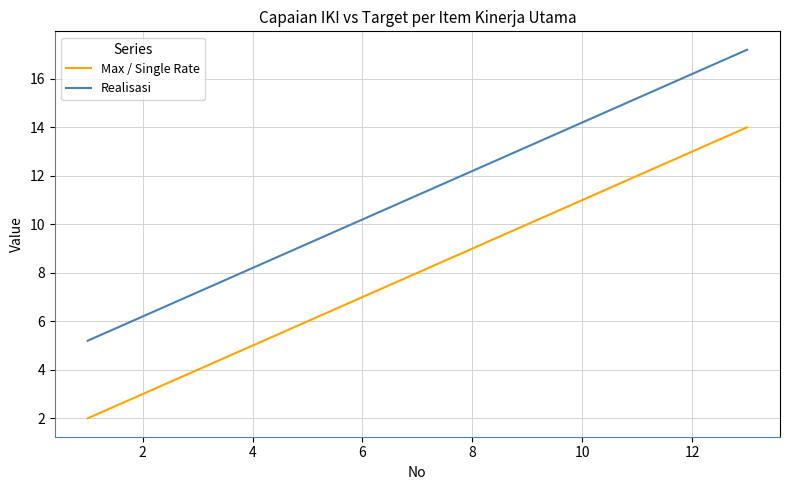

Rank the series by their maximum value, from lowest to highest.

Max / Single Rate, Realisasi